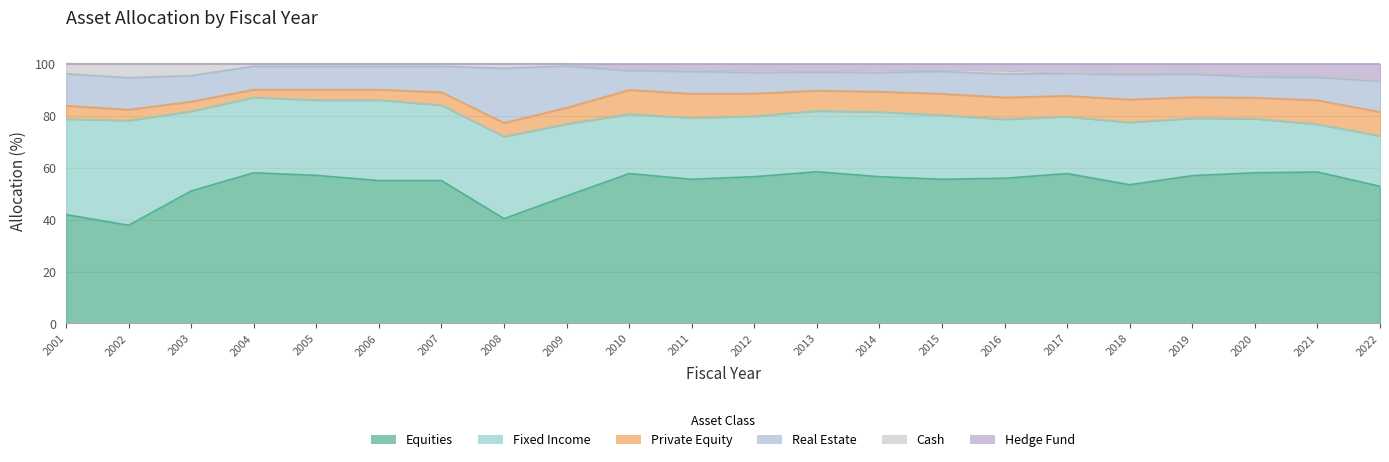

Rank the series at 2015 from lowest to highest value.

Cash, Hedge Fund, Private Equity, Real Estate, Fixed Income, Equities